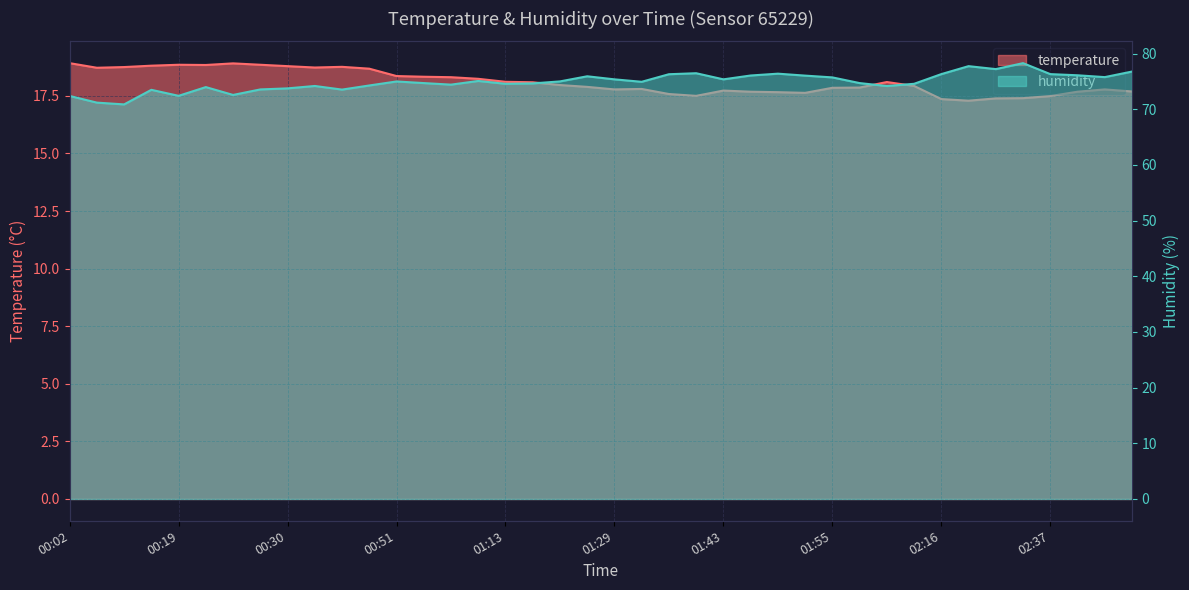

Which category has the highest value in the humidity series?

02:31